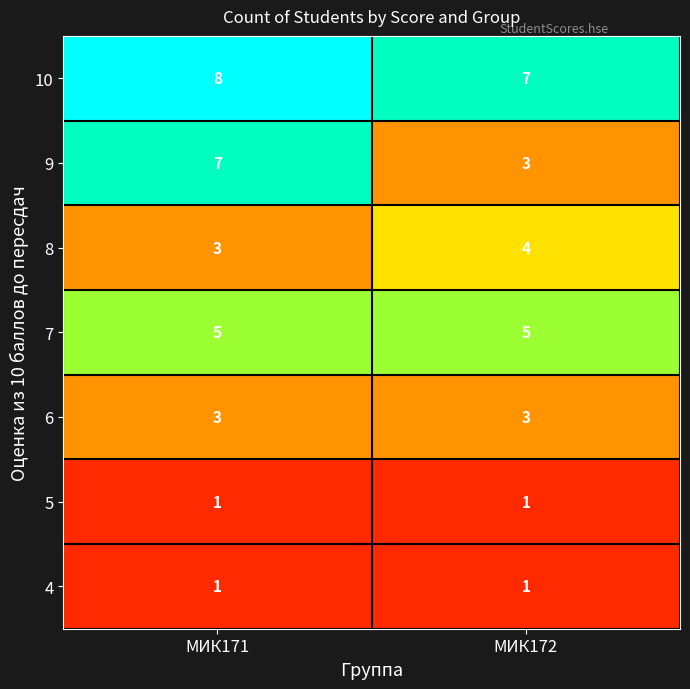

Is it true that 7 equals 5 at МИК171?

True